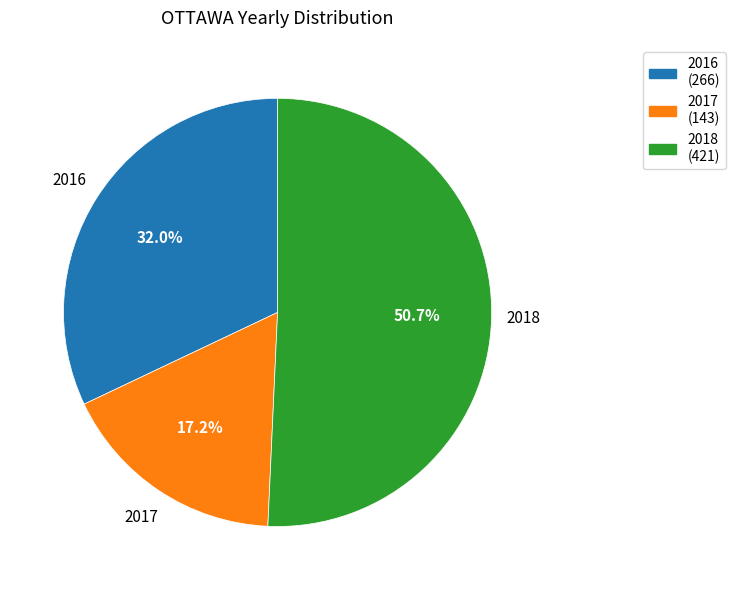

Is there a majority slice in this chart?

Yes